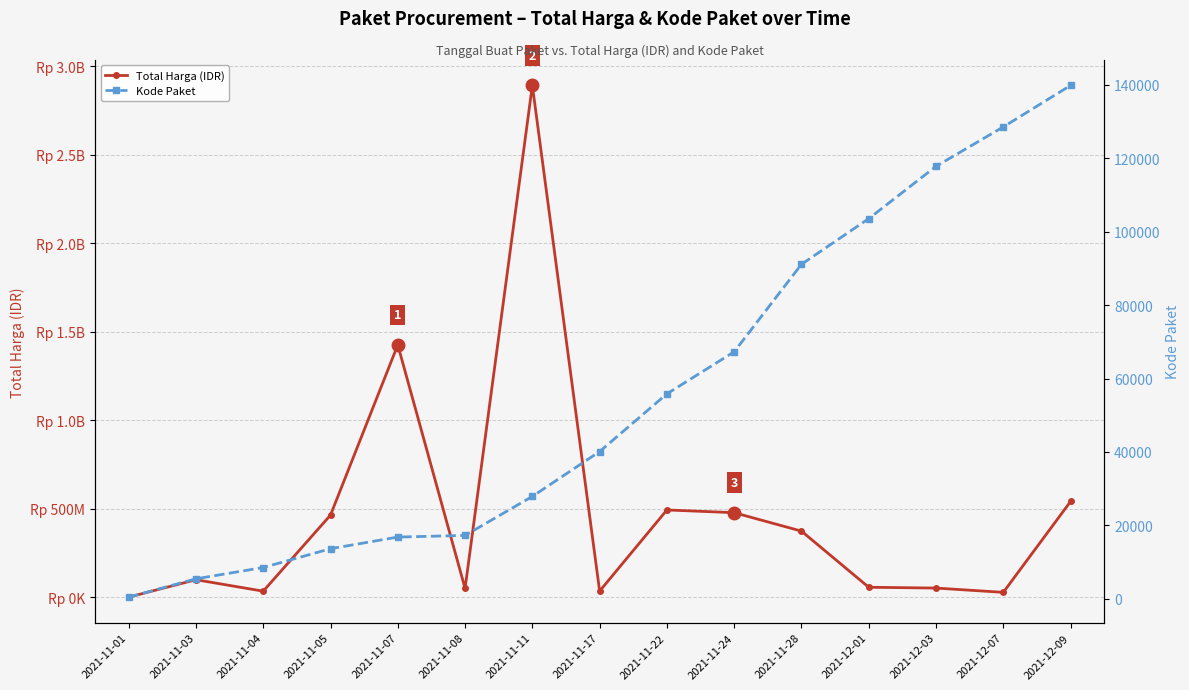

Between 2021-11-04 and 2021-12-01, which series saw the biggest shift?

Total Harga (IDR)